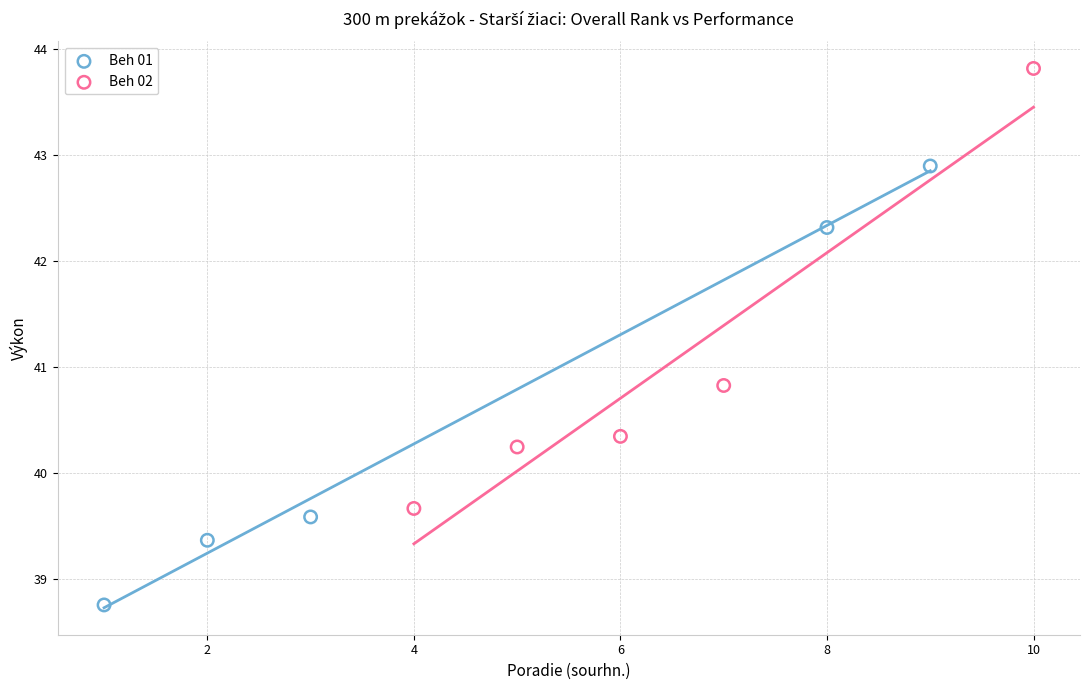

Which series reaches the maximum Y coordinate?

Beh 02